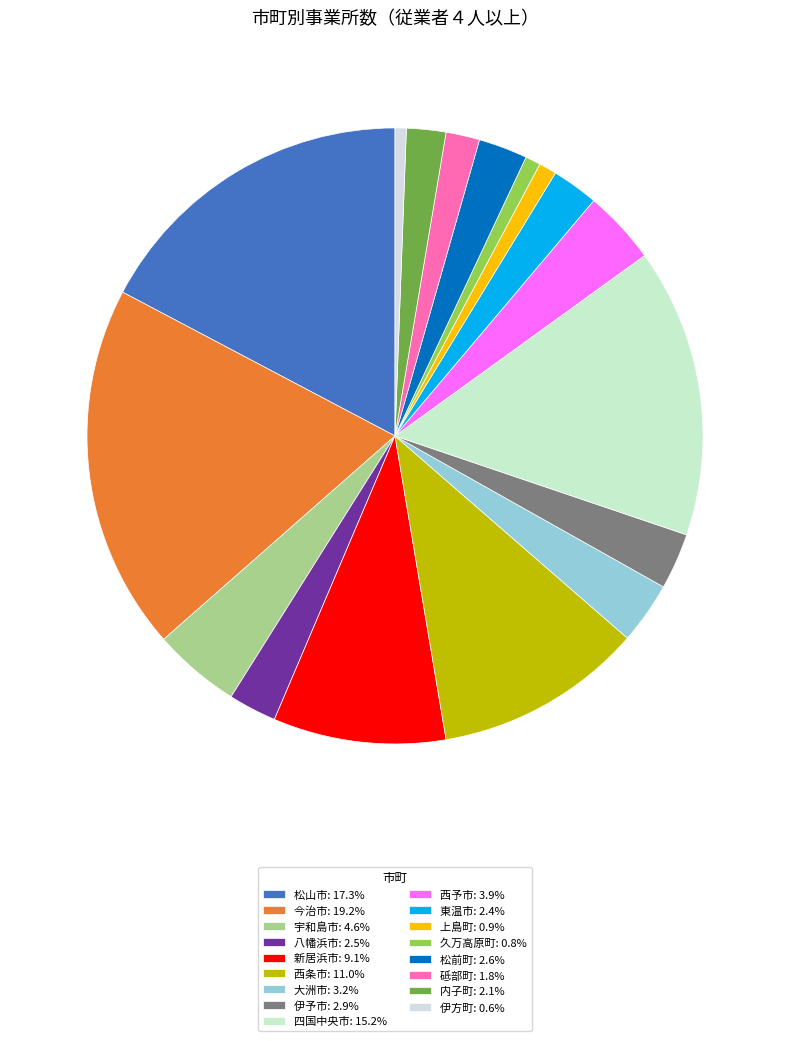

How many slices are in this pie chart?

17